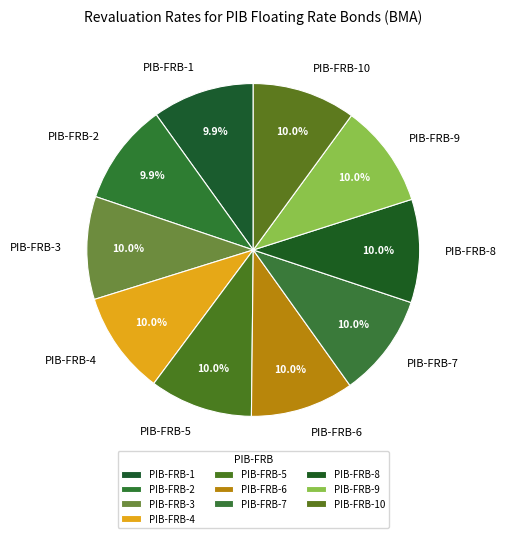

How many segments does this pie chart have?

10